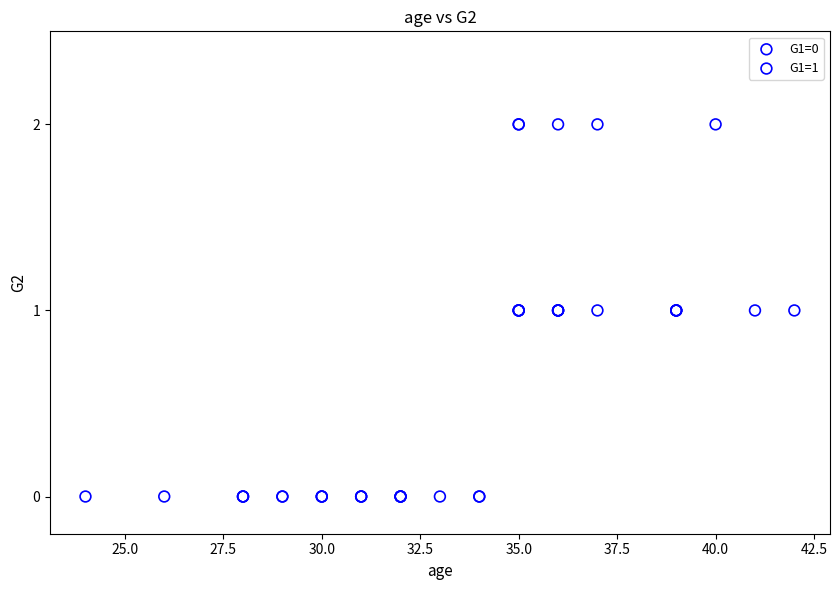

Which series contains the lowest Y value?

G1=0